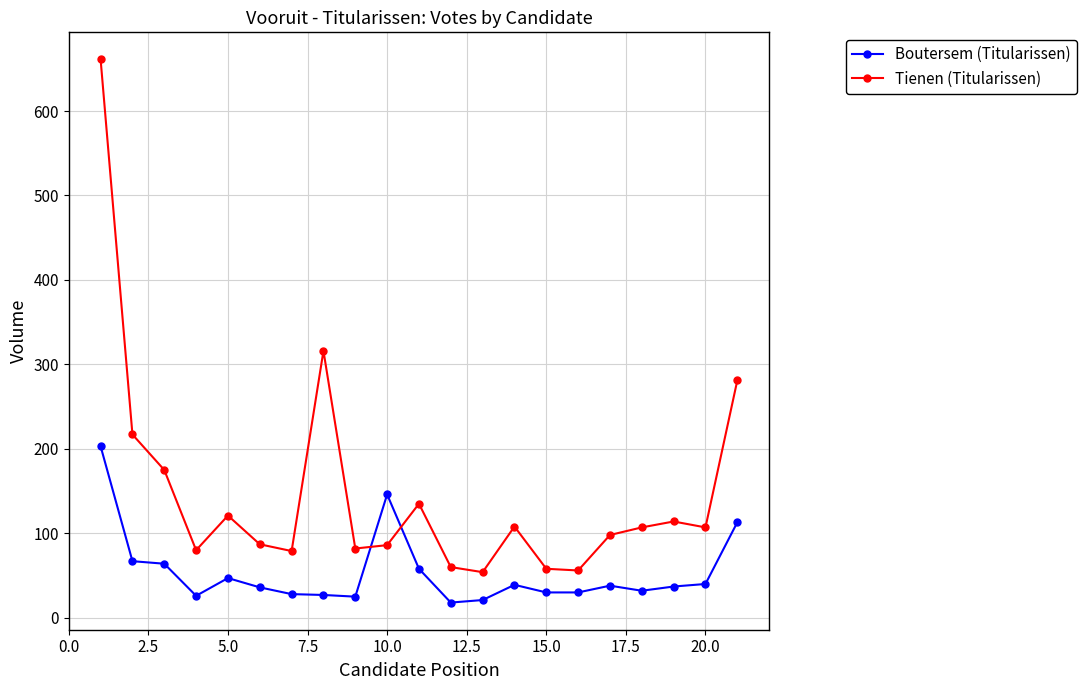

What is the minimum value shown in the chart?

18